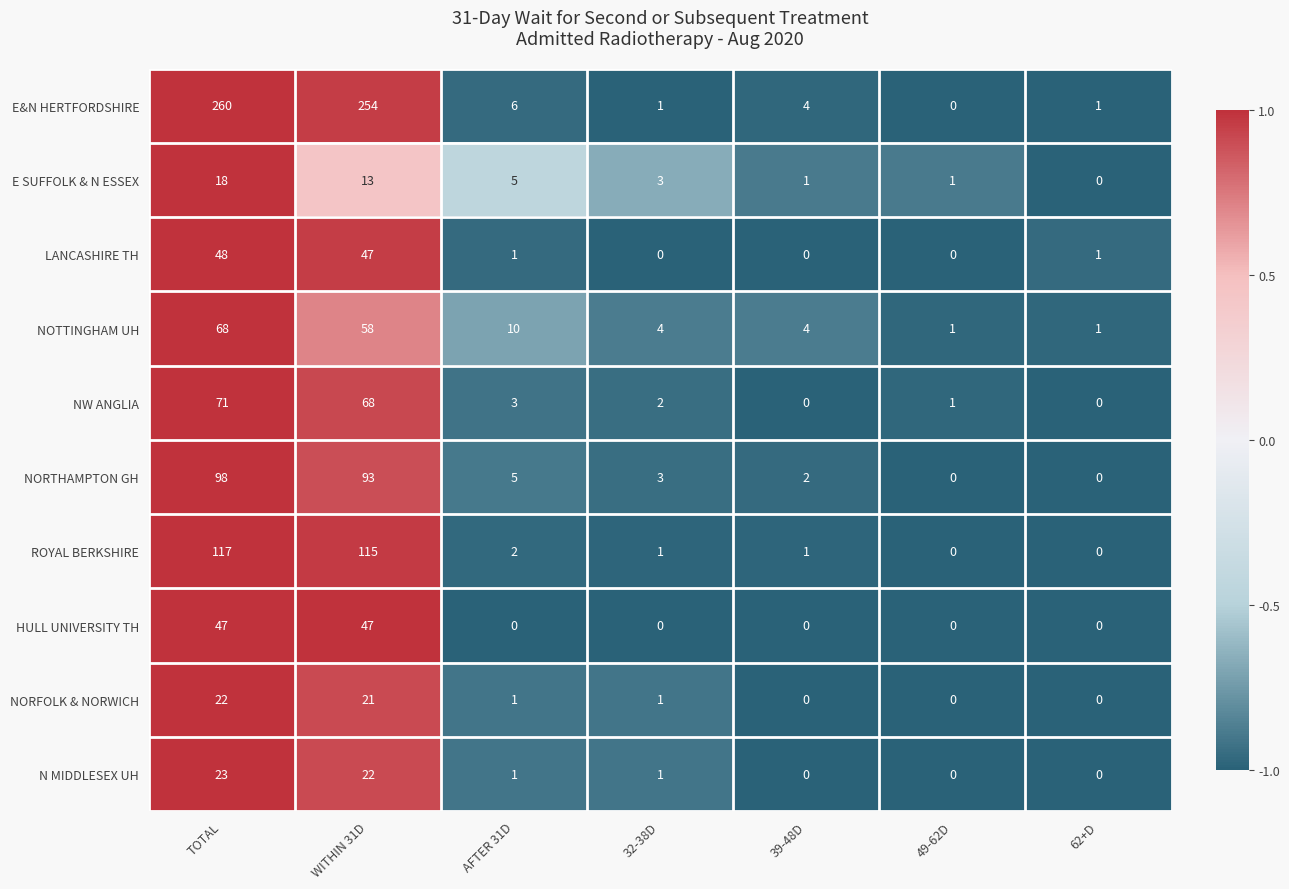

At which label does E&N HERTFORDSHIRE first exceed 4?

TOTAL